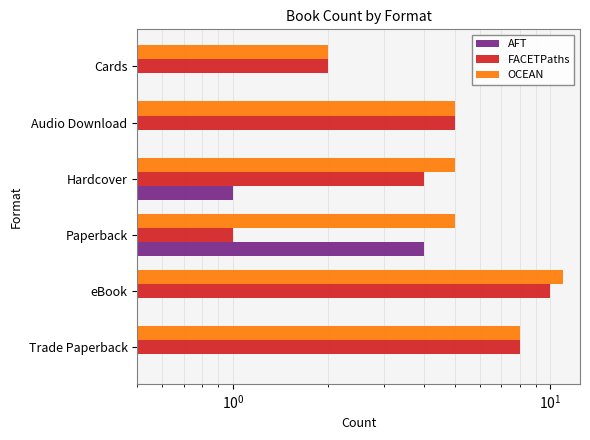

What are all the series names shown in the legend?

AFT, FACETPaths, OCEAN